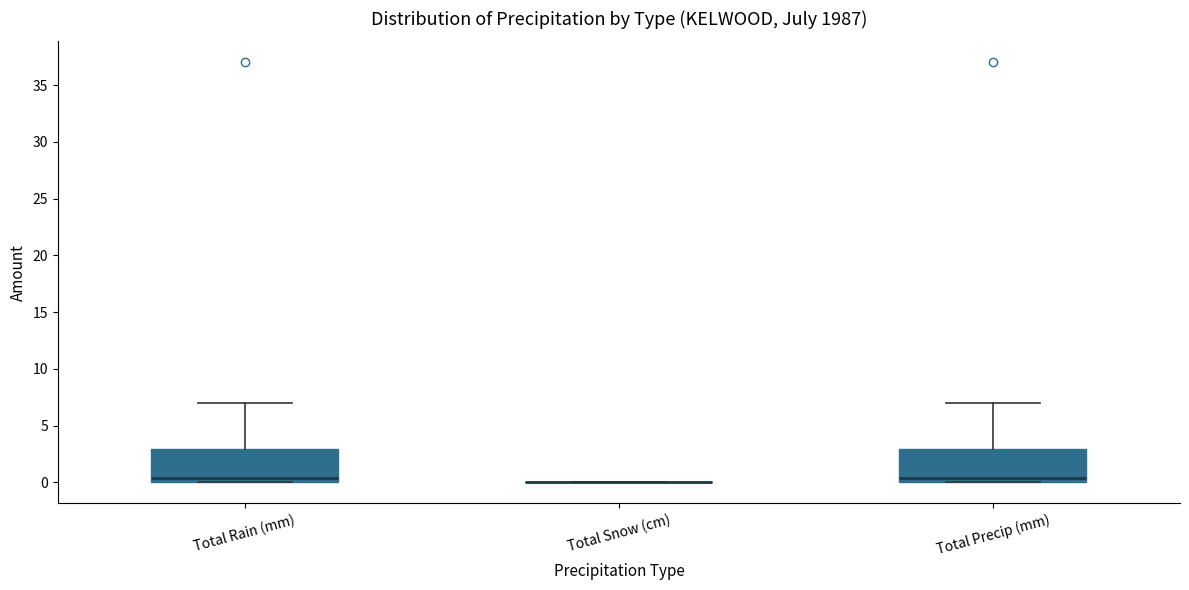

Reading left to right, transcribe this box plot: for each box, give where its median line is, the range the box spans, and where its two whiskers end, as read against the y-axis. The values are not printed on the chart, so give them approximately, as read against the axis.

Total Rain (mm): median 0.5, box 0.0 to 3.0, whiskers 0.0 to 7.0
Total Snow (cm): box collapsed to a line at 0.0, whiskers 0.0 to 0.0
Total Precip (mm): median 0.5, box 0.0 to 3.0, whiskers 0.0 to 7.0